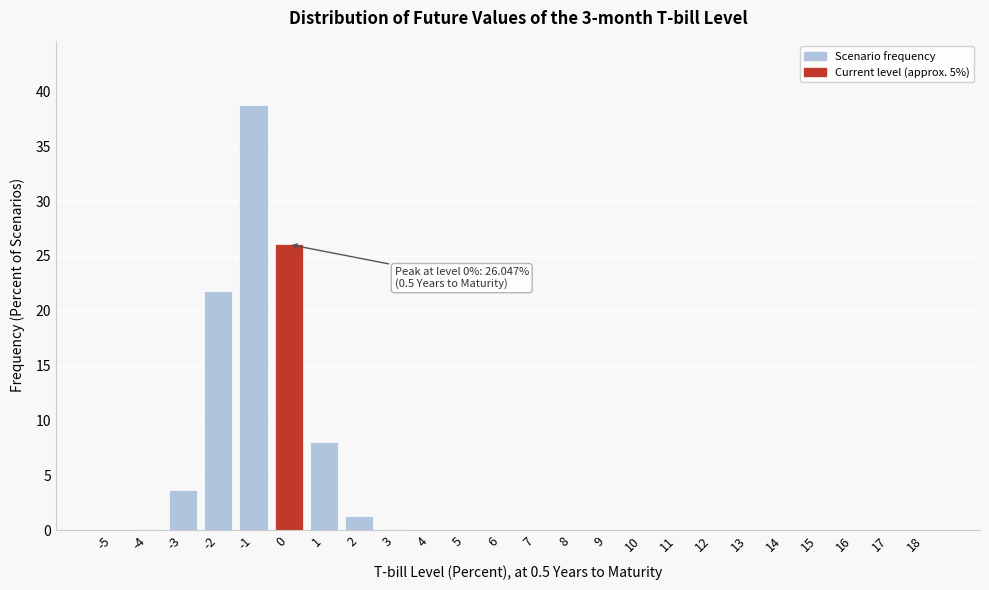

What is the maximum value shown in the chart?

38.8